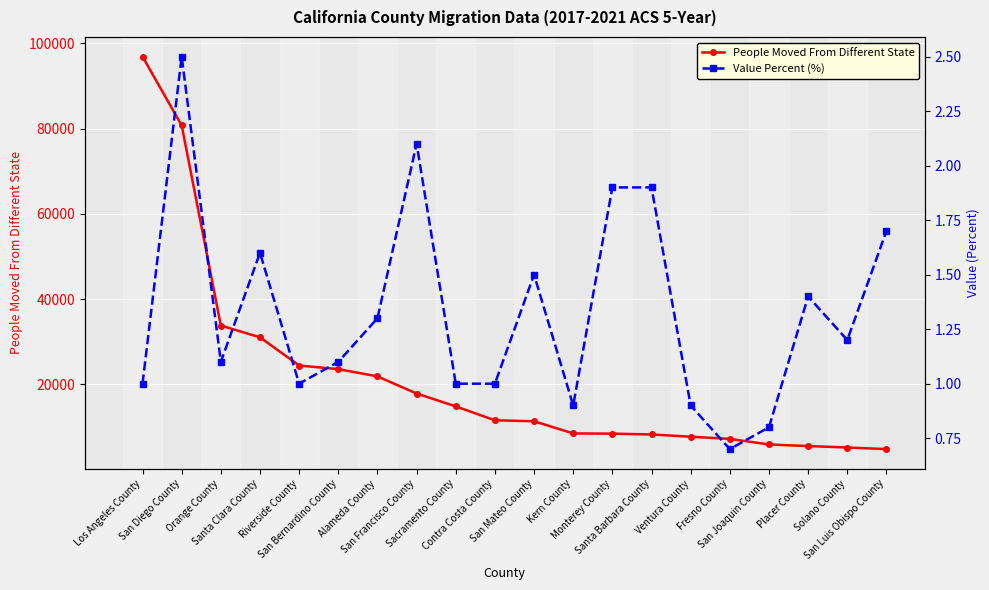

Rank the series by their maximum value, from lowest to highest.

Value Percent (%), People Moved From Different State